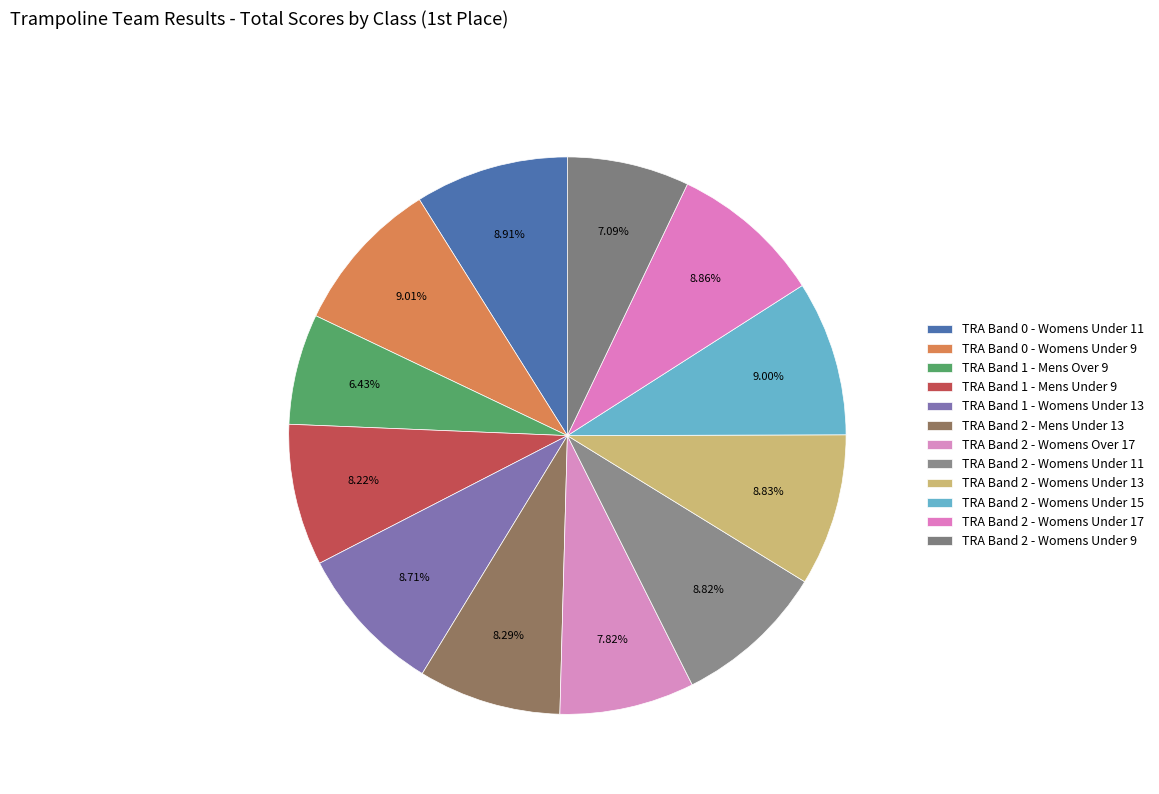

Rank the categories by value from highest to lowest.

TRA Band 0 - Womens Under 9, TRA Band 2 - Womens Under 15, TRA Band 0 - Womens Under 11, TRA Band 2 - Womens Under 17, TRA Band 2 - Womens Under 13, TRA Band 2 - Womens Under 11, TRA Band 1 - Womens Under 13, TRA Band 2 - Mens Under 13, TRA Band 1 - Mens Under 9, TRA Band 2 - Womens Over 17, TRA Band 2 - Womens Under 9, TRA Band 1 - Mens Over 9